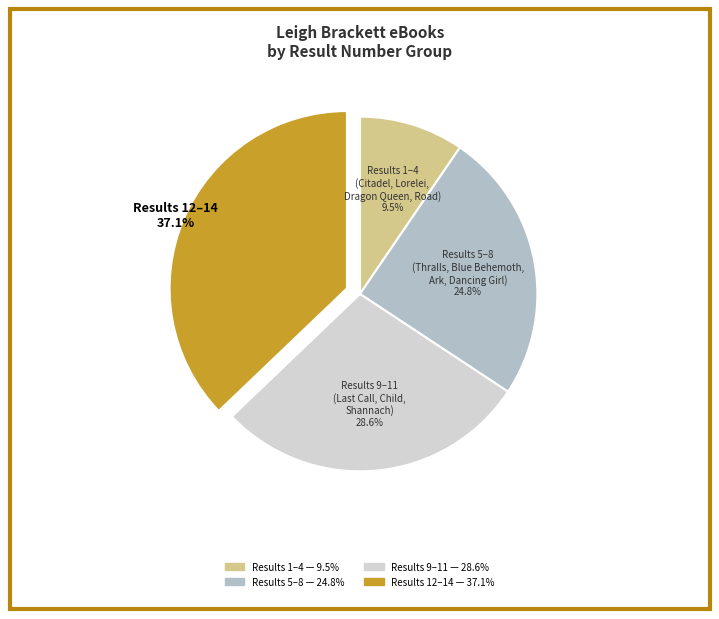

Count the number of slices in the pie.

4